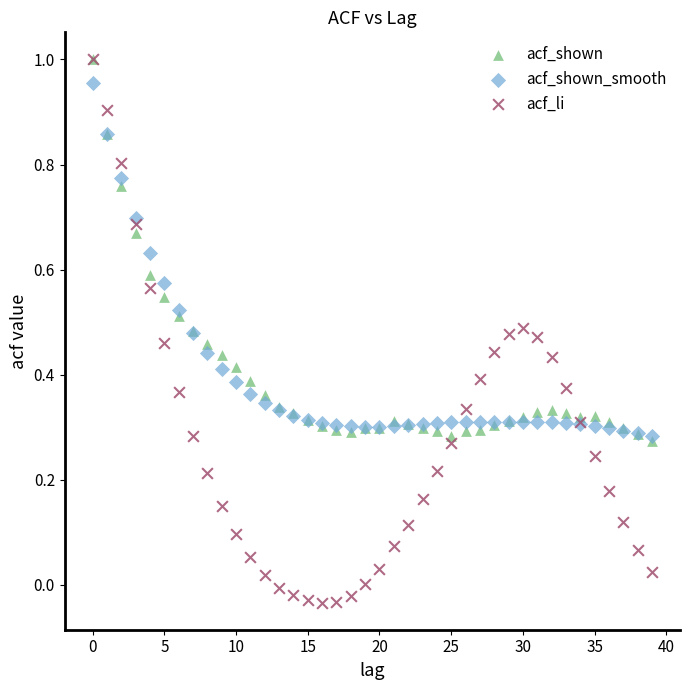

Which series has the largest Y range (max minus min)?

acf_li